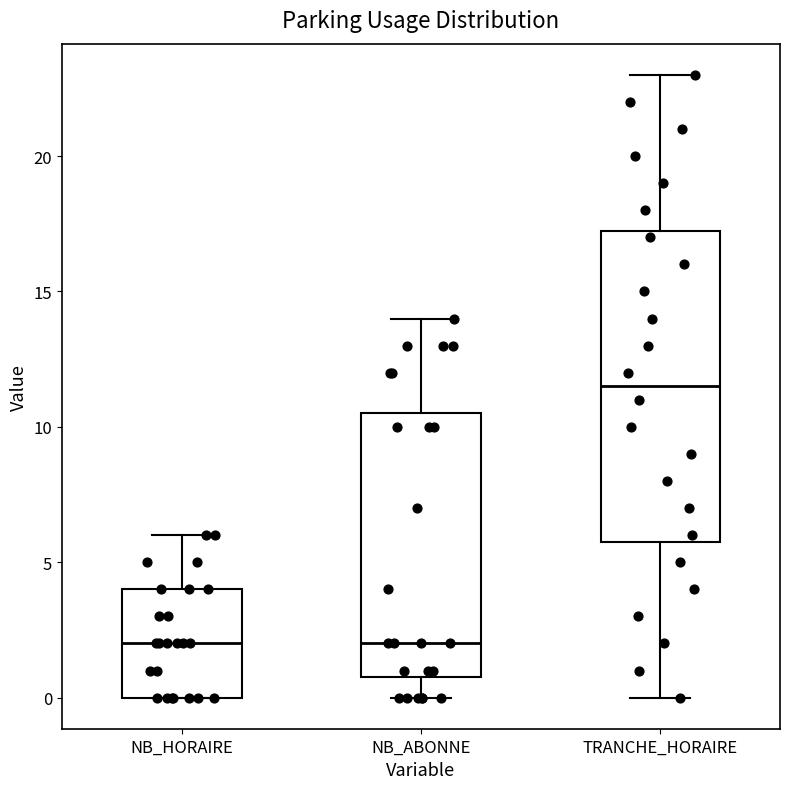

Reading left to right, transcribe this box plot: for each box, give where its median line is, the range the box spans, and where its two whiskers end, as read against the y-axis. The values are not printed on the chart, so give them approximately, as read against the axis.

NB_HORAIRE: median 2.0, box 0.0 to 4.0, whiskers 0.0 to 6.0
NB_ABONNE: median 2.0, box 1.0 to 10.5, whiskers 0.0 to 14.0
TRANCHE_HORAIRE: median 11.5, box 6.0 to 17.5, whiskers 0.0 to 23.0